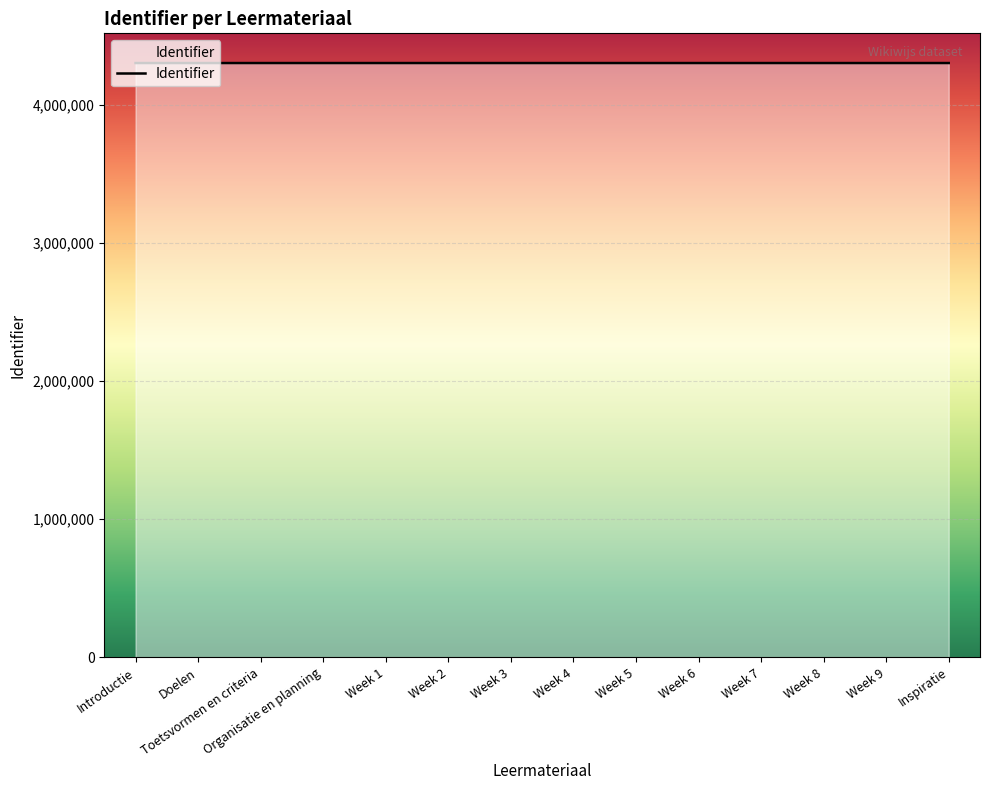

The value at Introductie is 4305987. True or false?

True